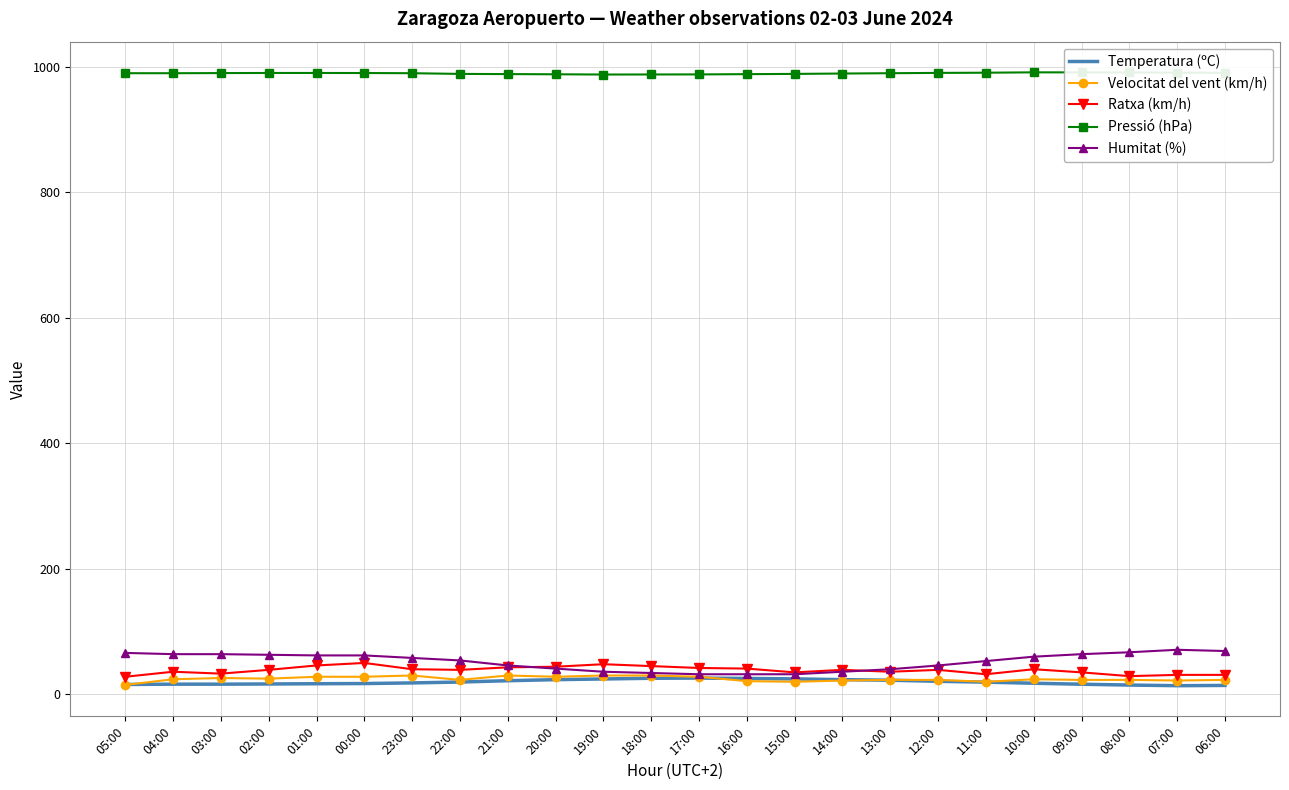

What is the spread (max minus min) of values at 08:00?

975.8